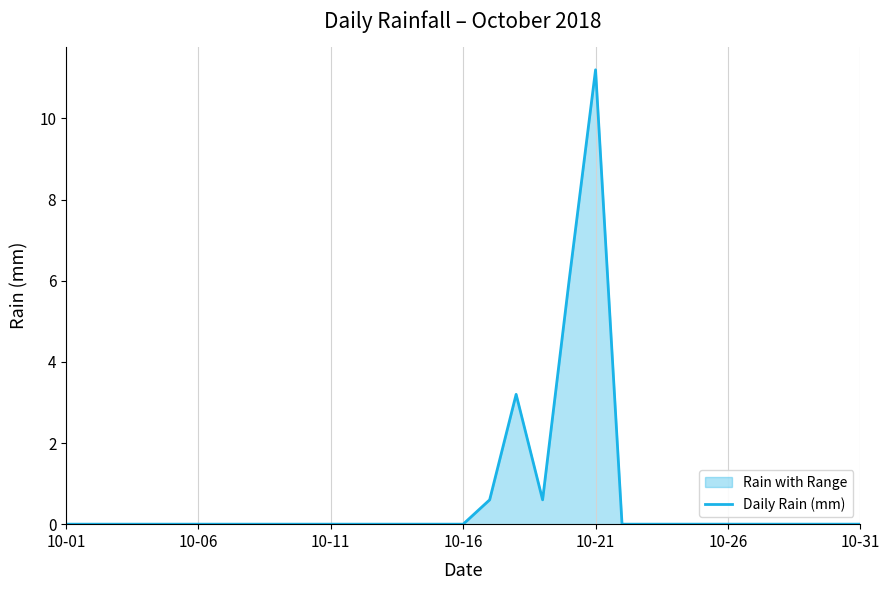

How many interior local valleys (lower than both neighbors) does the data have?

1